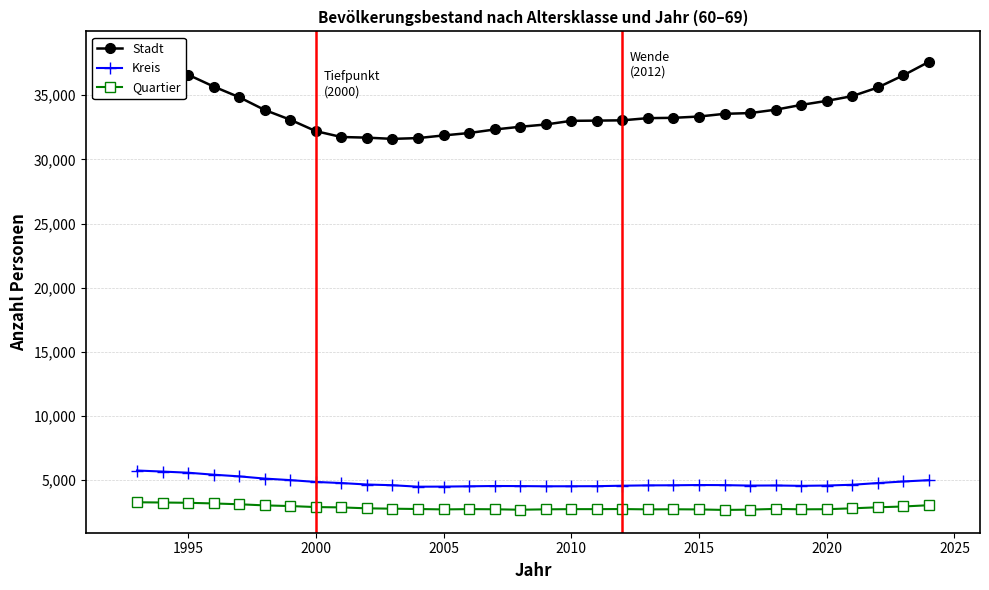

True or false: Kreis and Quartier cross at least once.

False